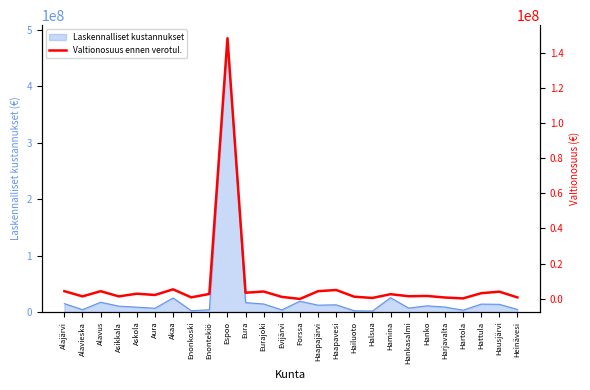

Reading left to right, what are all the values shown in this chart?

4310995.9	1356927.4	4301833.6	1352961.1	2868660.3	2158798.1	5352431.2	800658.8	2732414.4	148145308.8	3428403.7	4115660.8	1058071.1	-97966.6	4310964.9	4981596.9	1157657.8	464401.8	2598892.9	1440725.2	1600357.5	711070.6	203860.2	3153483.1	4039174.2	780917.3